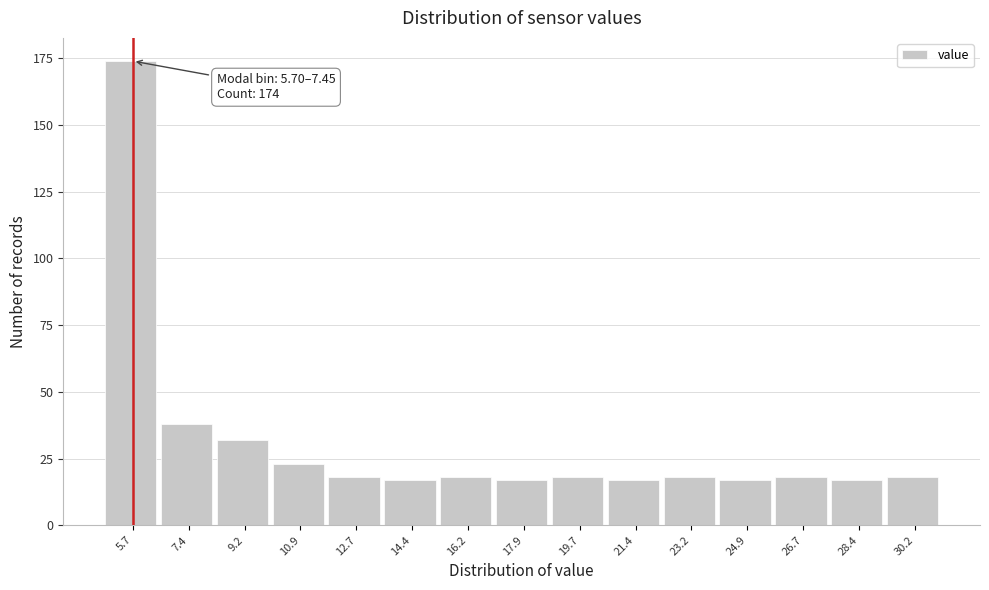

Reading right to left, list all the values displayed in this chart.

30.2=18	28.4=17	26.7=18	24.9=17	23.2=18	21.4=17	19.7=18	17.9=17	16.2=18	14.4=17	12.7=18	10.9=23	9.2=32	7.4=38	5.7=174